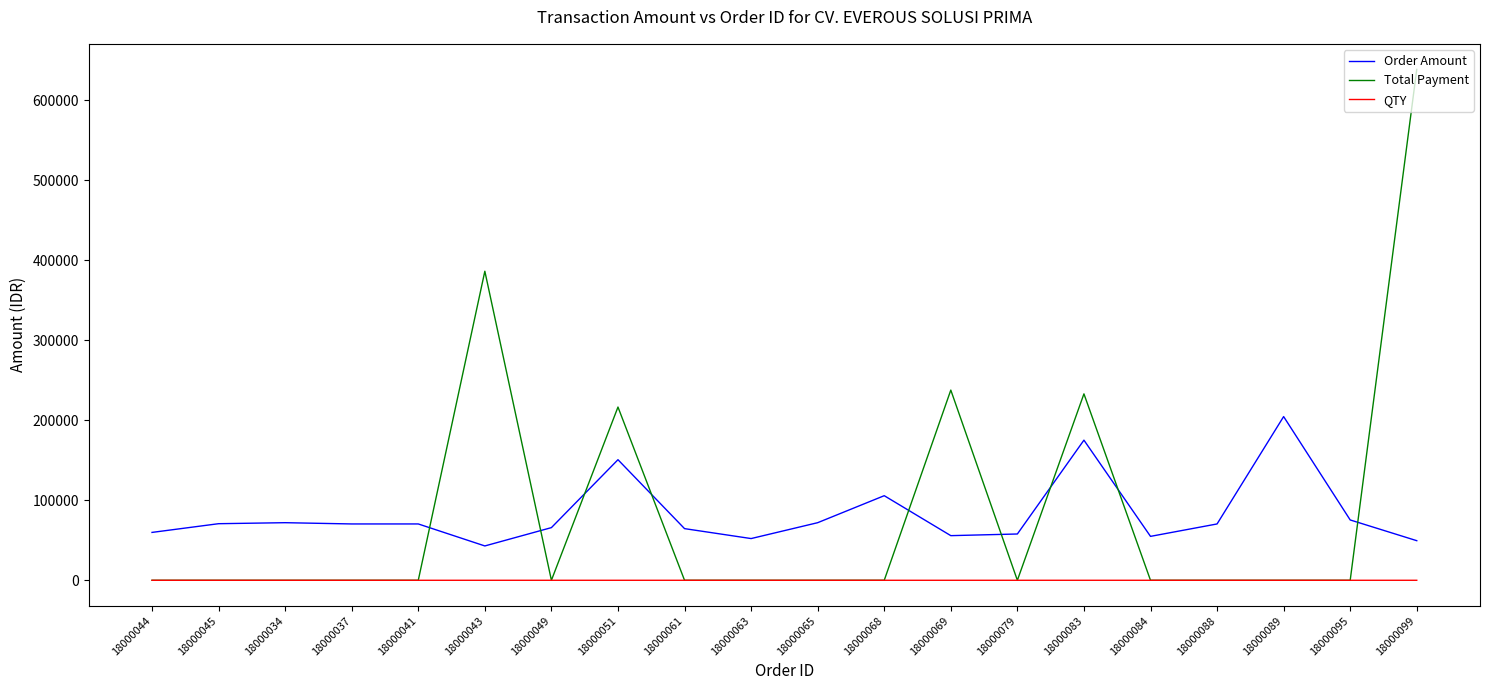

The QTY series shows 1 at 18000037. True or false?

True